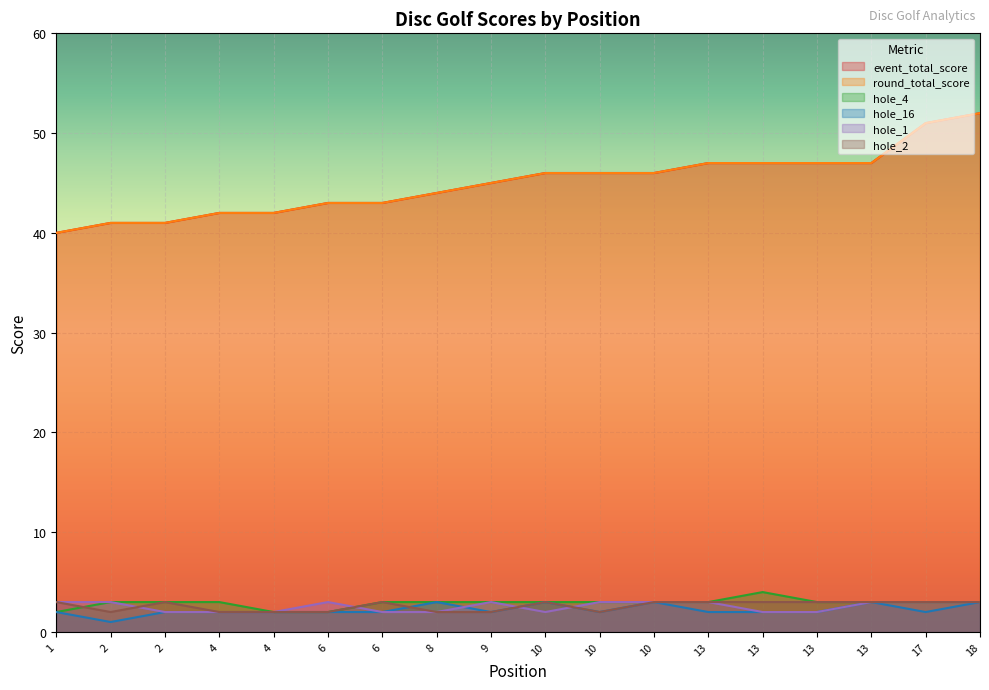

Rank the series by their maximum value, from highest to lowest.

event_total_score, round_total_score, hole_4, hole_16, hole_1, hole_2